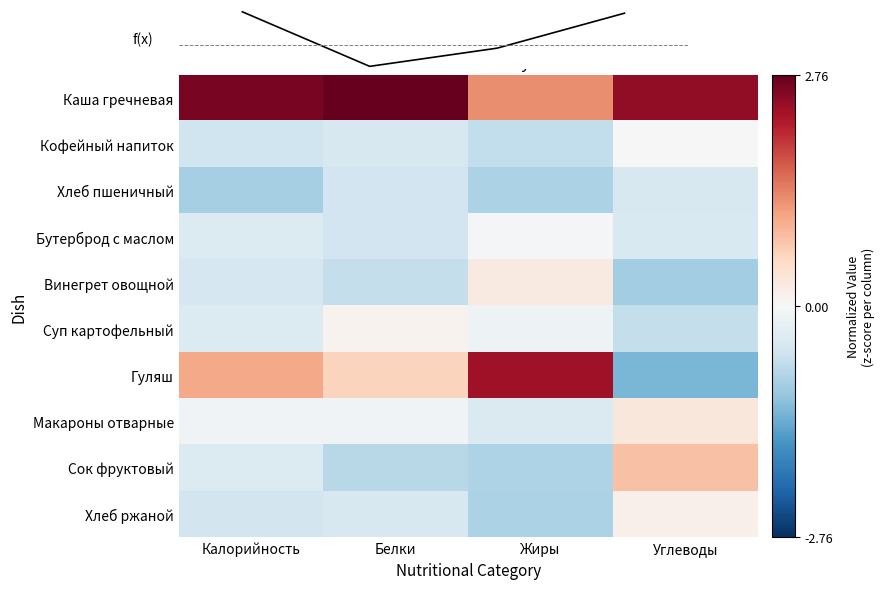

Which label corresponds to the smallest value in the chart?

Углеводы